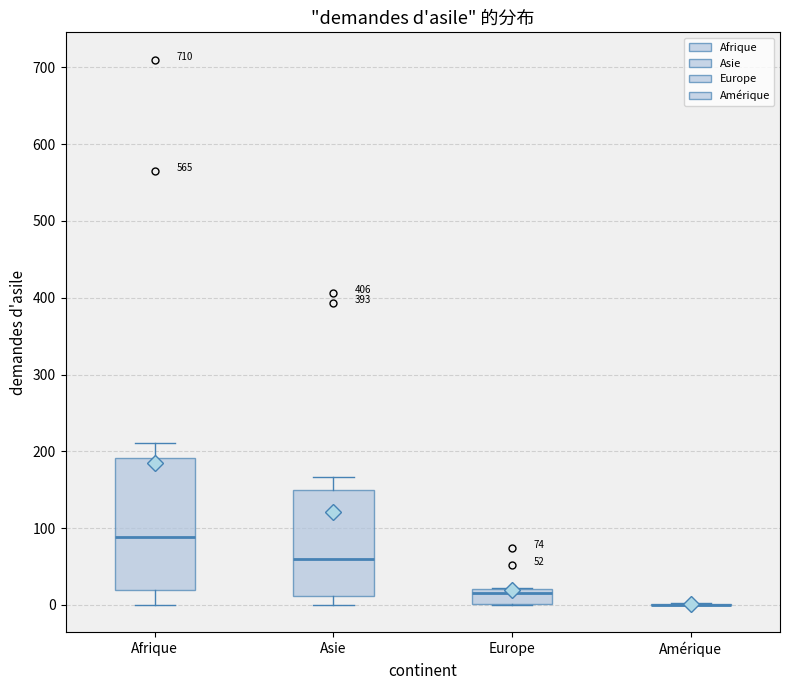

Which box is the tallest, from its lower edge to its upper edge?

Afrique